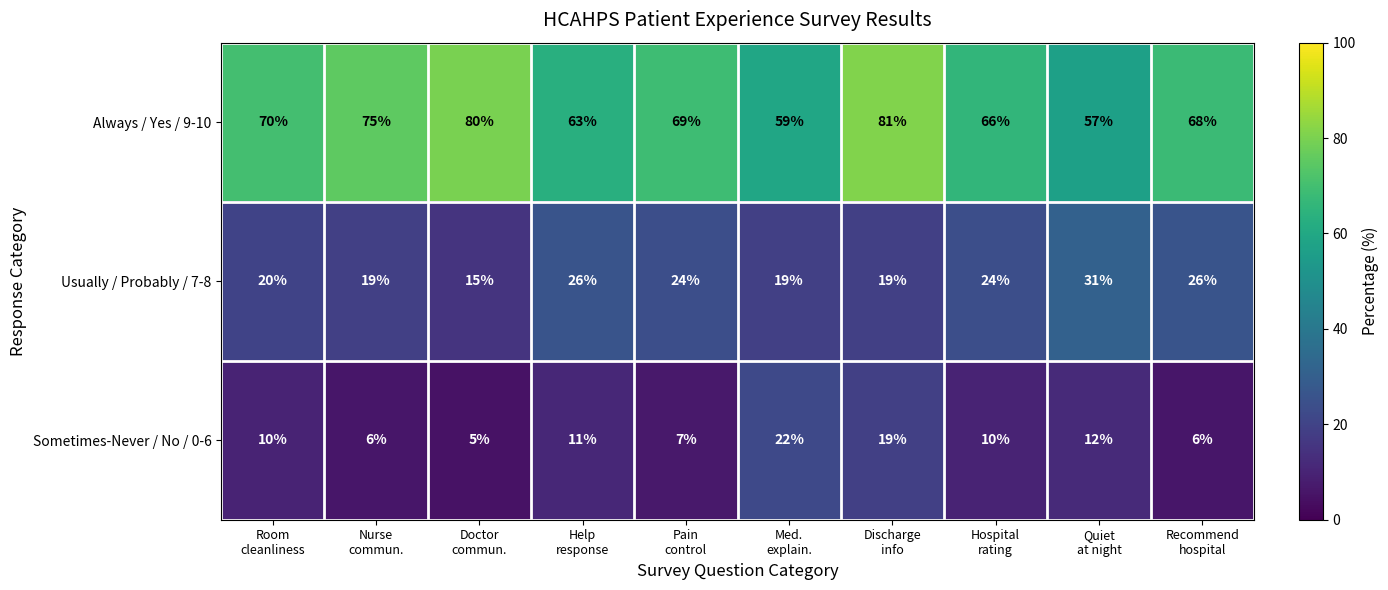

What is the difference between the maximum and second lowest values in the Usually / Probably / 7-8 series?

12